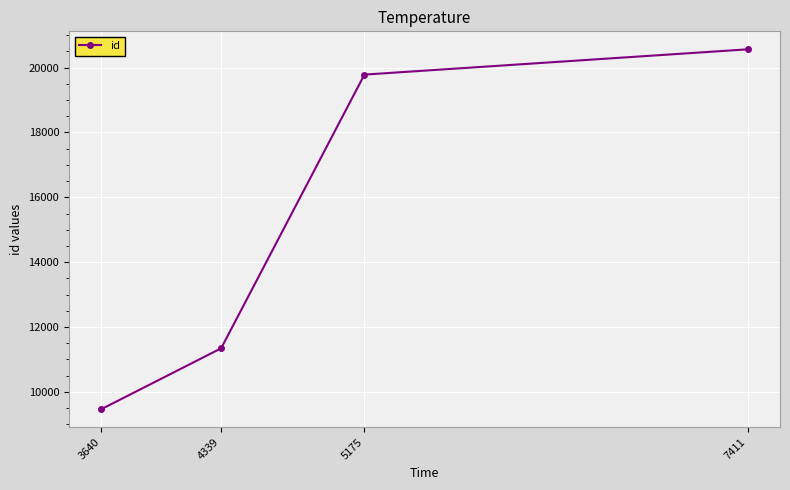

Rank the categories by value from highest to lowest.

7411, 5175, 4339, 3640